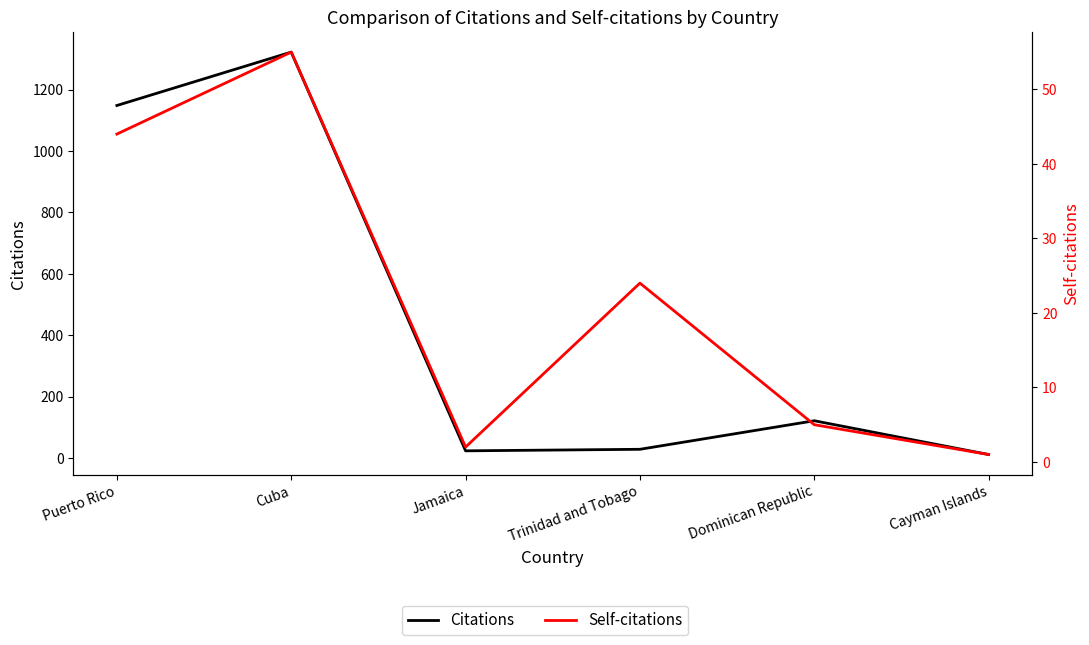

What is the value of the Self-citations point at the 5th from the left?

5